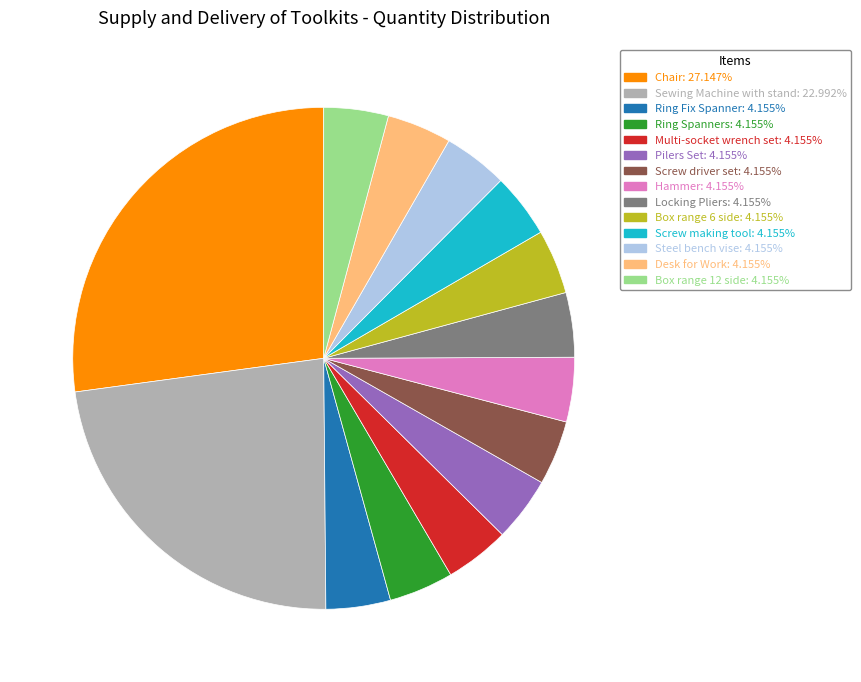

Does Ring Fix Spanner account for over 50% of the chart?

No